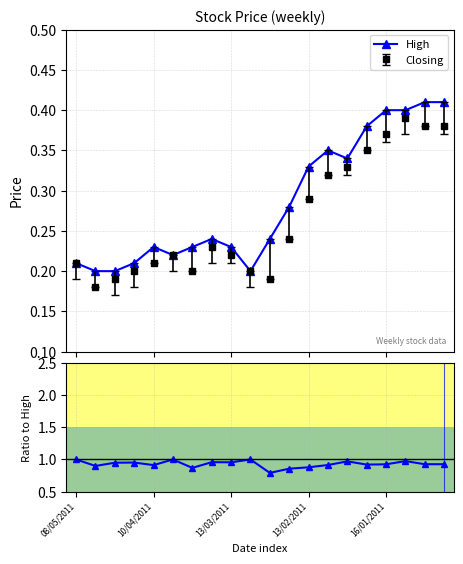

At which label is Closing/High closest to 0?

10